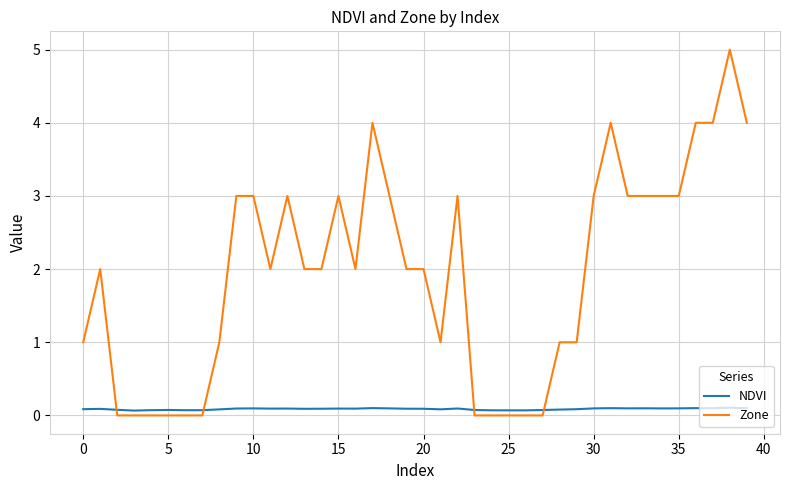

After their last crossing, which series has the higher values: Zone or NDVI?

Zone